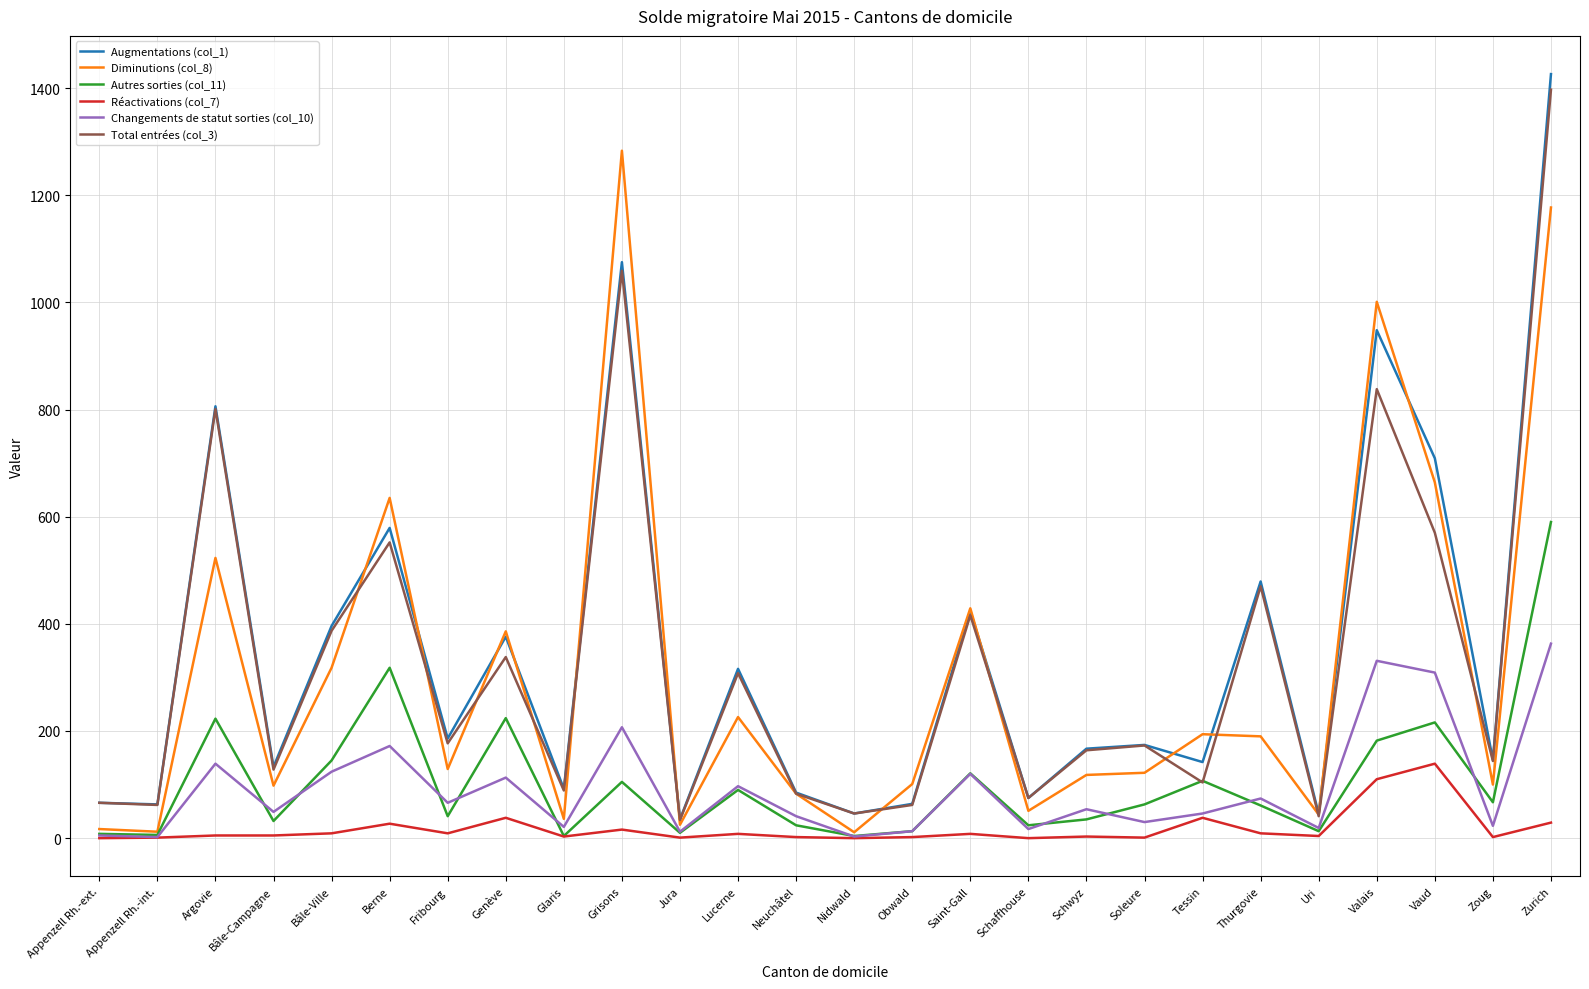

True or false: Réactivations (col_7) and Total entrées (col_3) cross at least once.

False